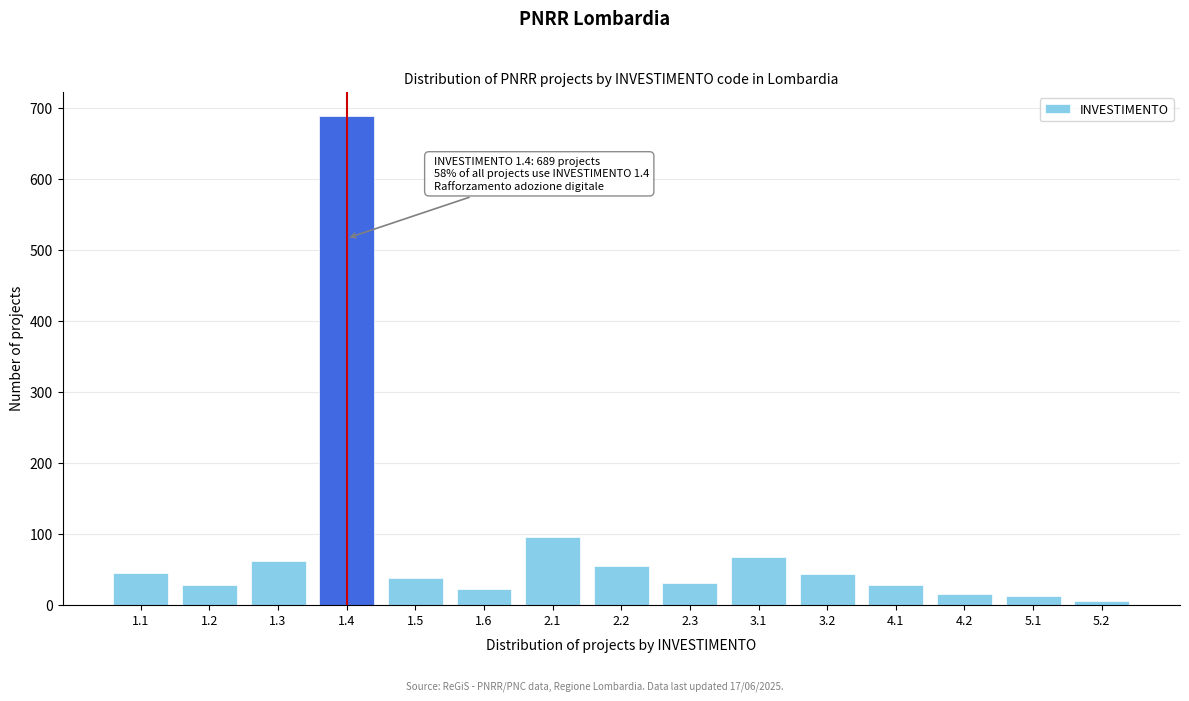

What is the average value?

82